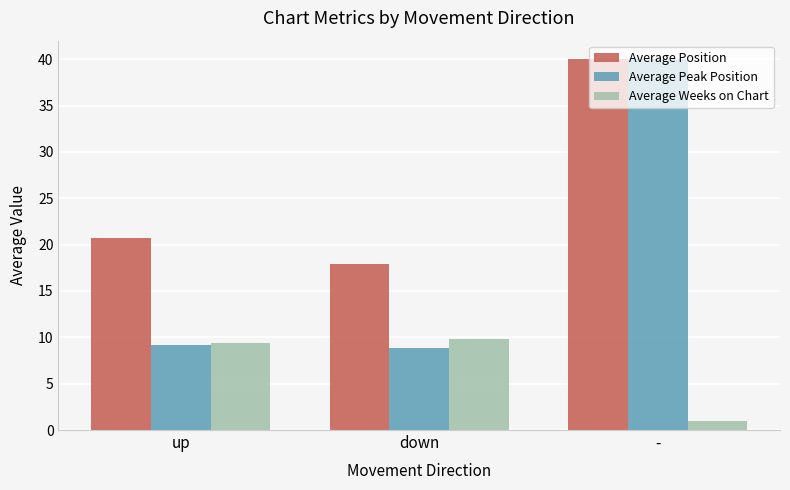

What is the label of the 1st bar from the right?

-